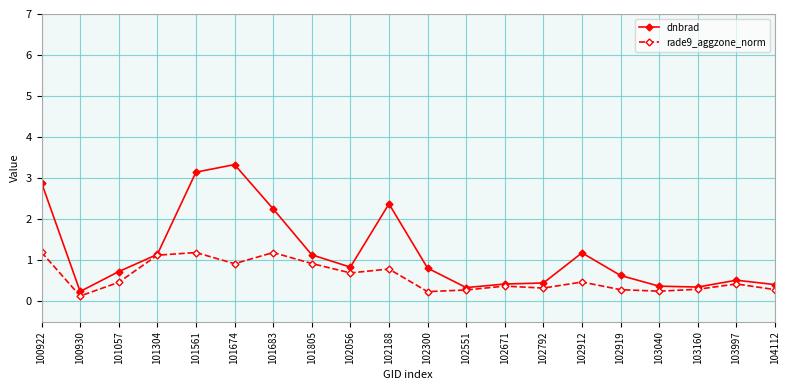

What is the lowest value of the dnbrad series?

0.2